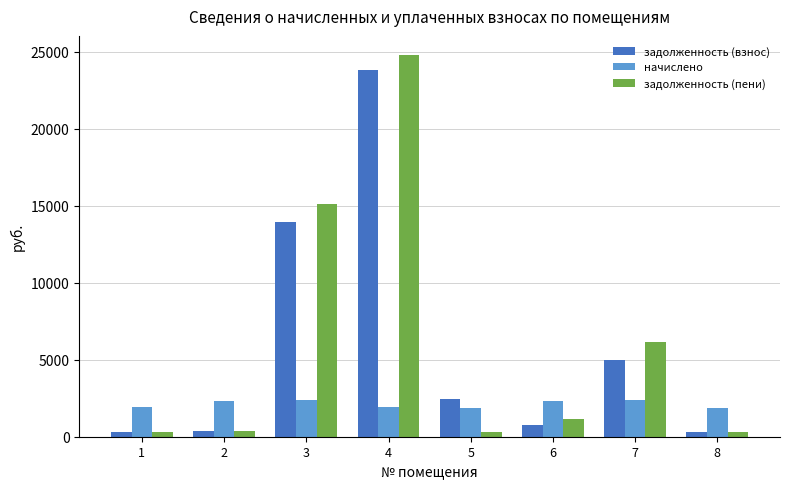

The value of задолженность (взнос) at 5 is 2452.0. True or false?

True